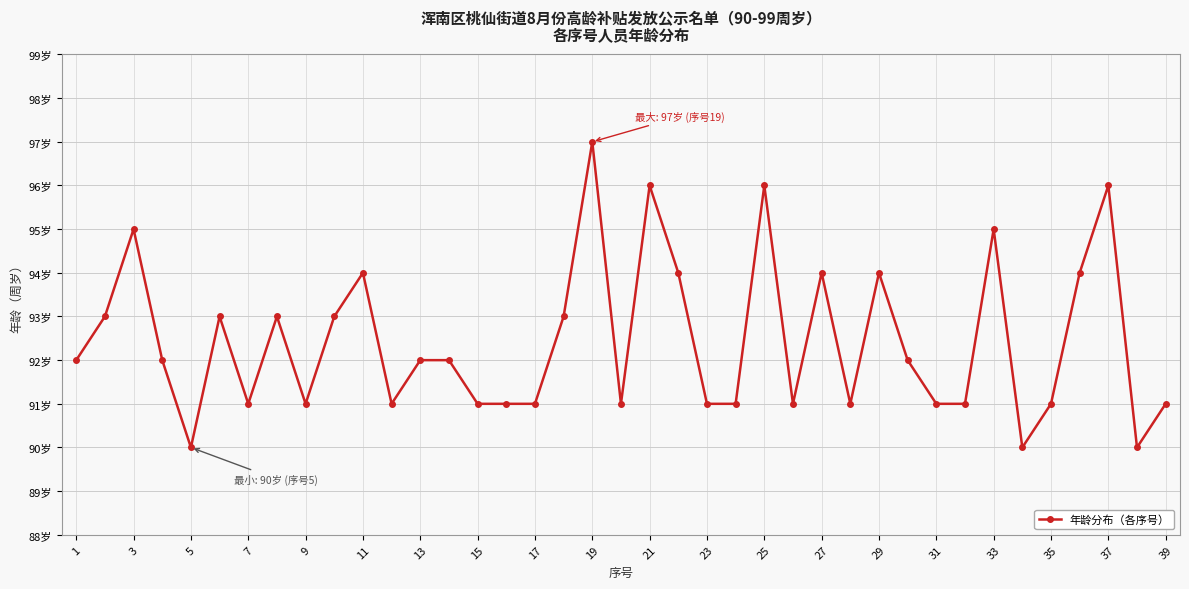

Is this an area chart (filled region under the line)?

No